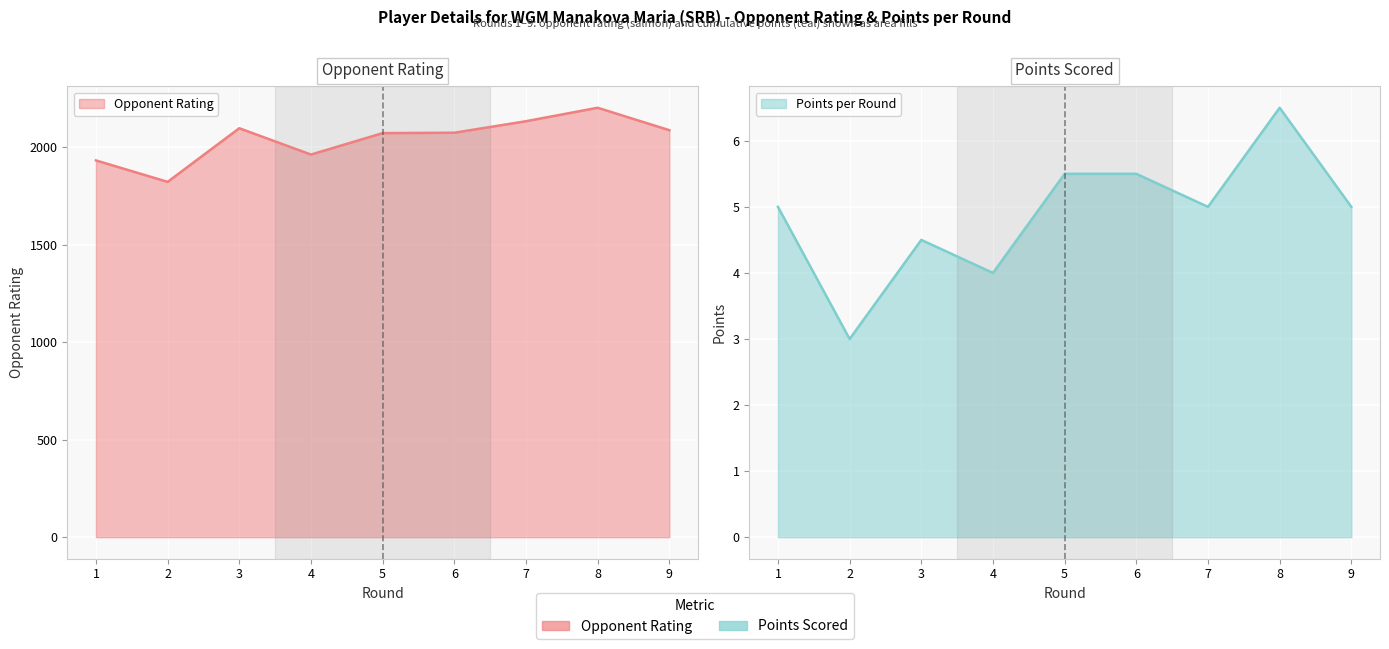

True or false: Rating and Points intersect in this chart.

False